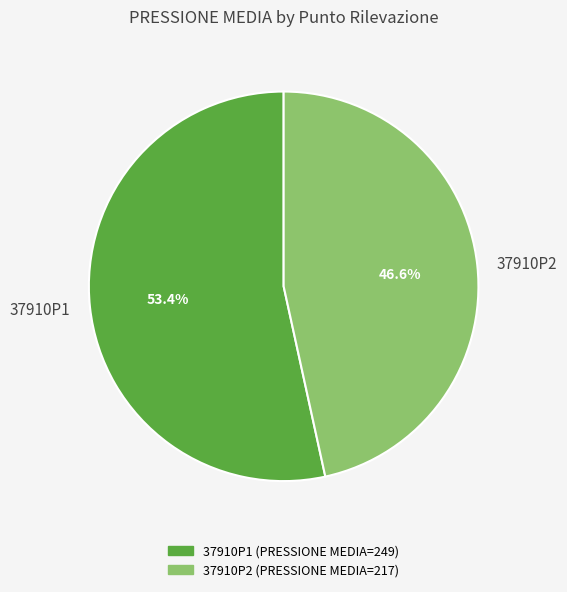

How many slices are in this pie chart?

2